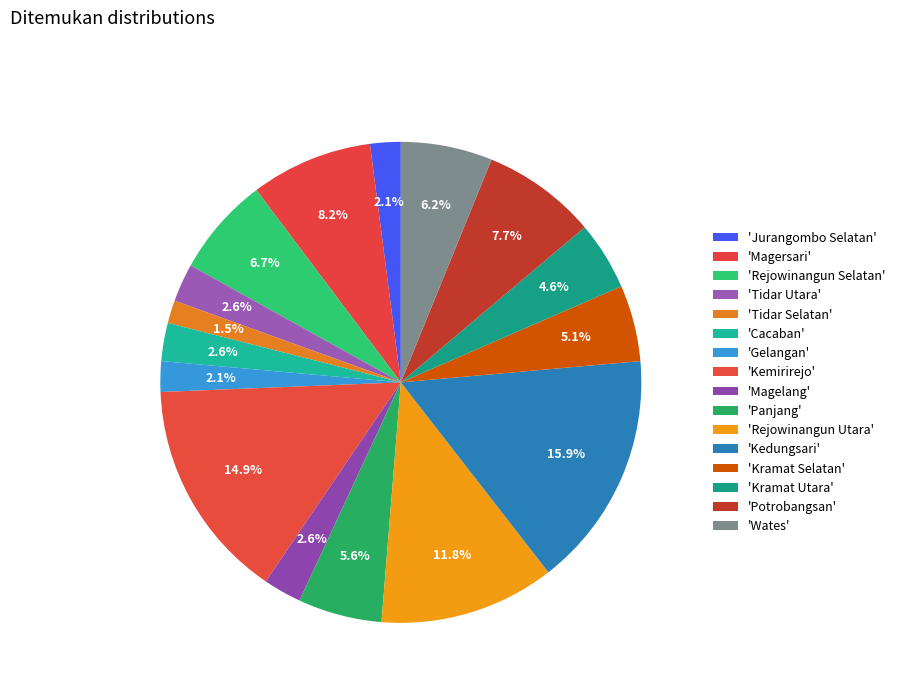

Count the number of slices in the pie.

16